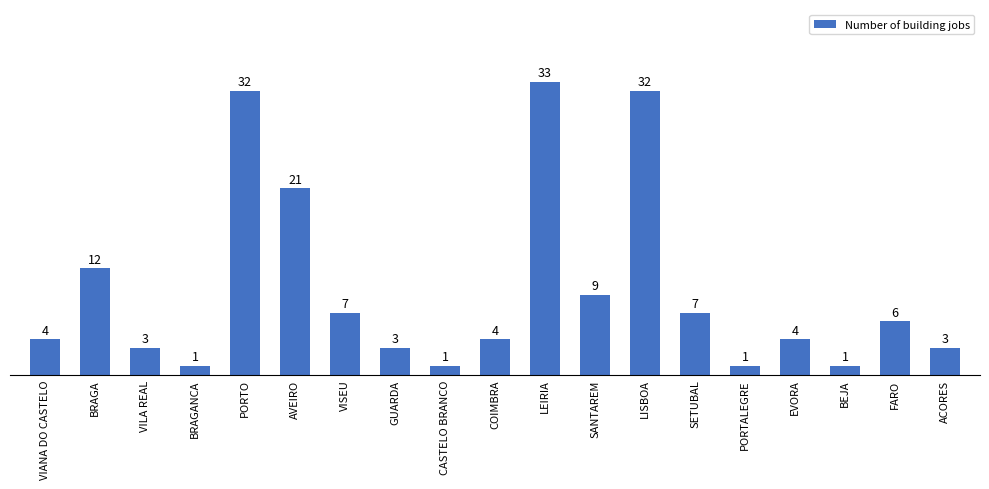

What is the approximate value at SETUBAL, to the nearest 10?

10